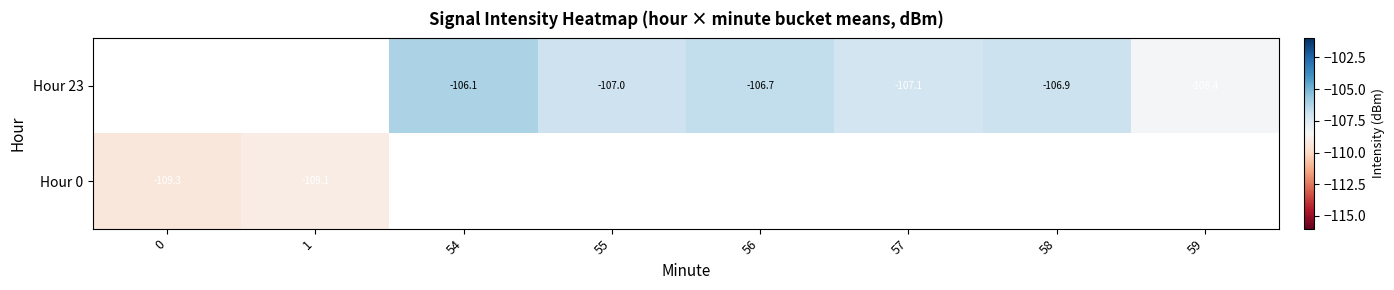

Between 58 and 56, which is larger?

56